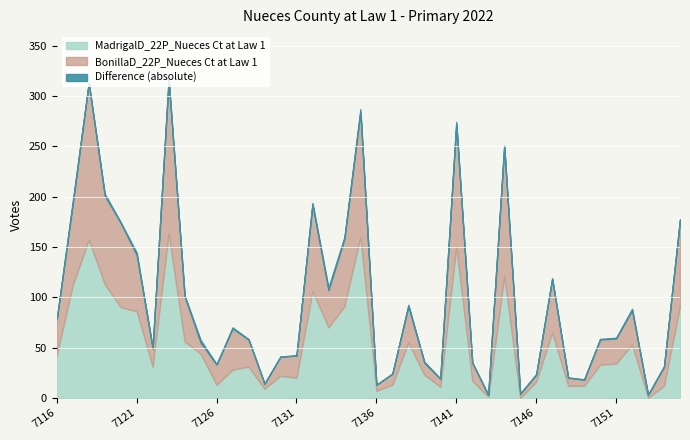

At which category is the sum across all series the highest?

7123